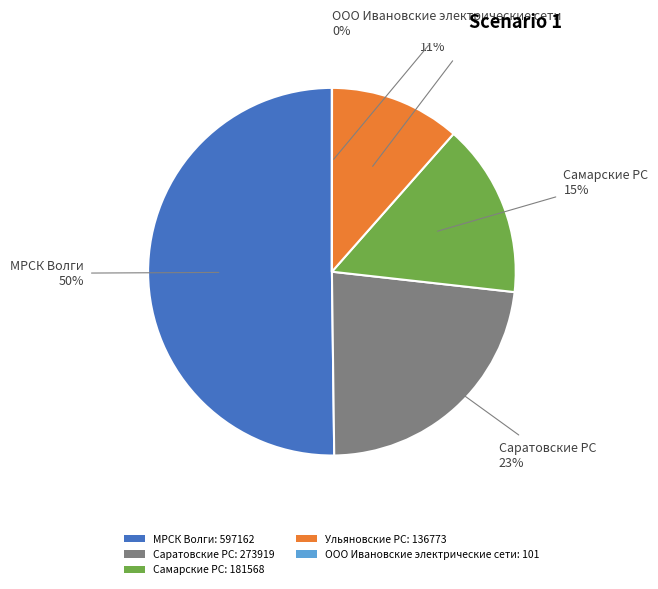

To the nearest percent, what percentage of the pie is Ульяновские РС: 136773?

11%